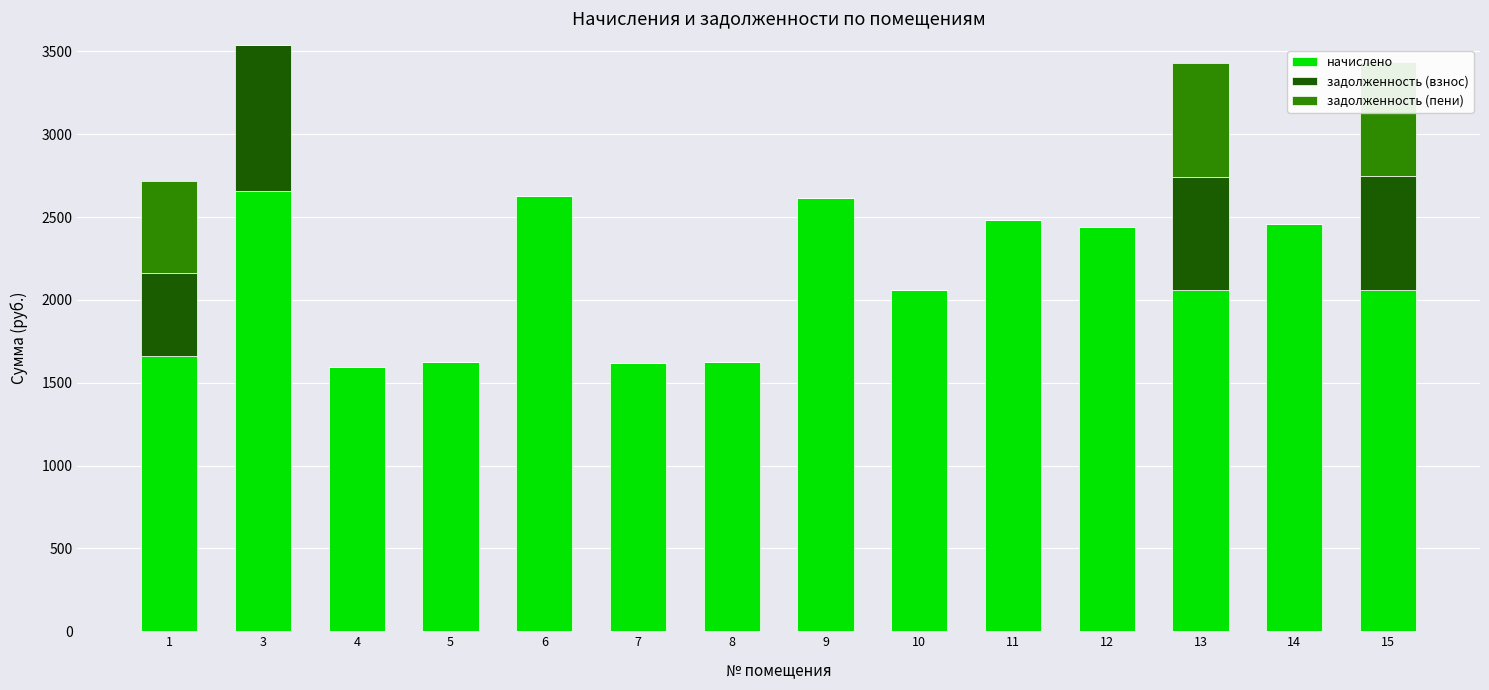

What is the average value of the начислено series?

2112.1